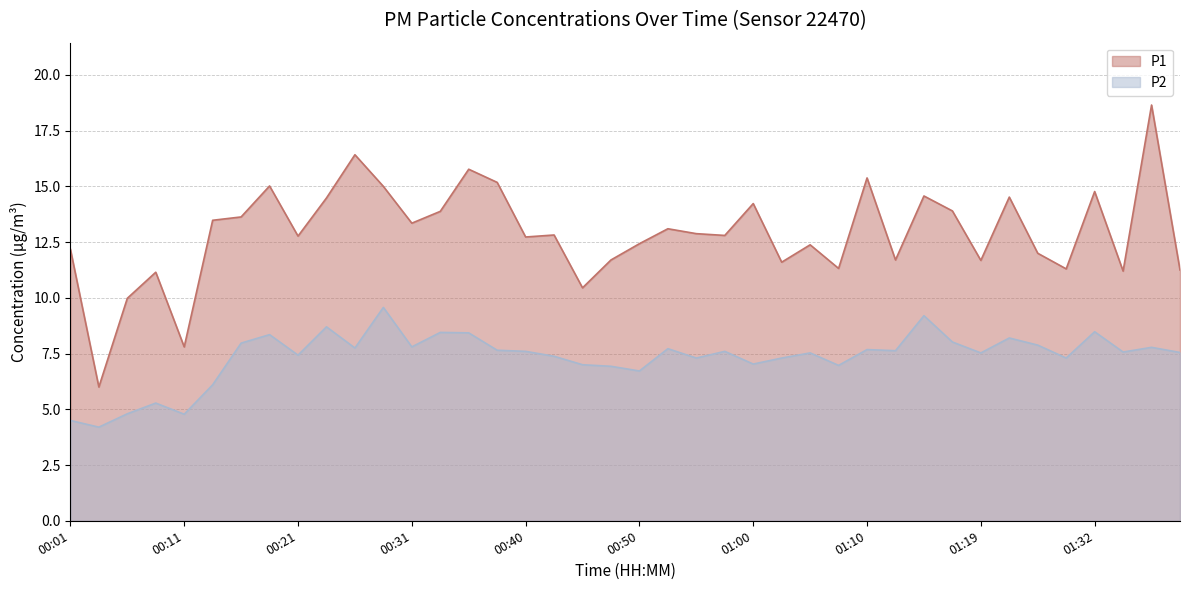

How many data points in P2 are above 7?

30